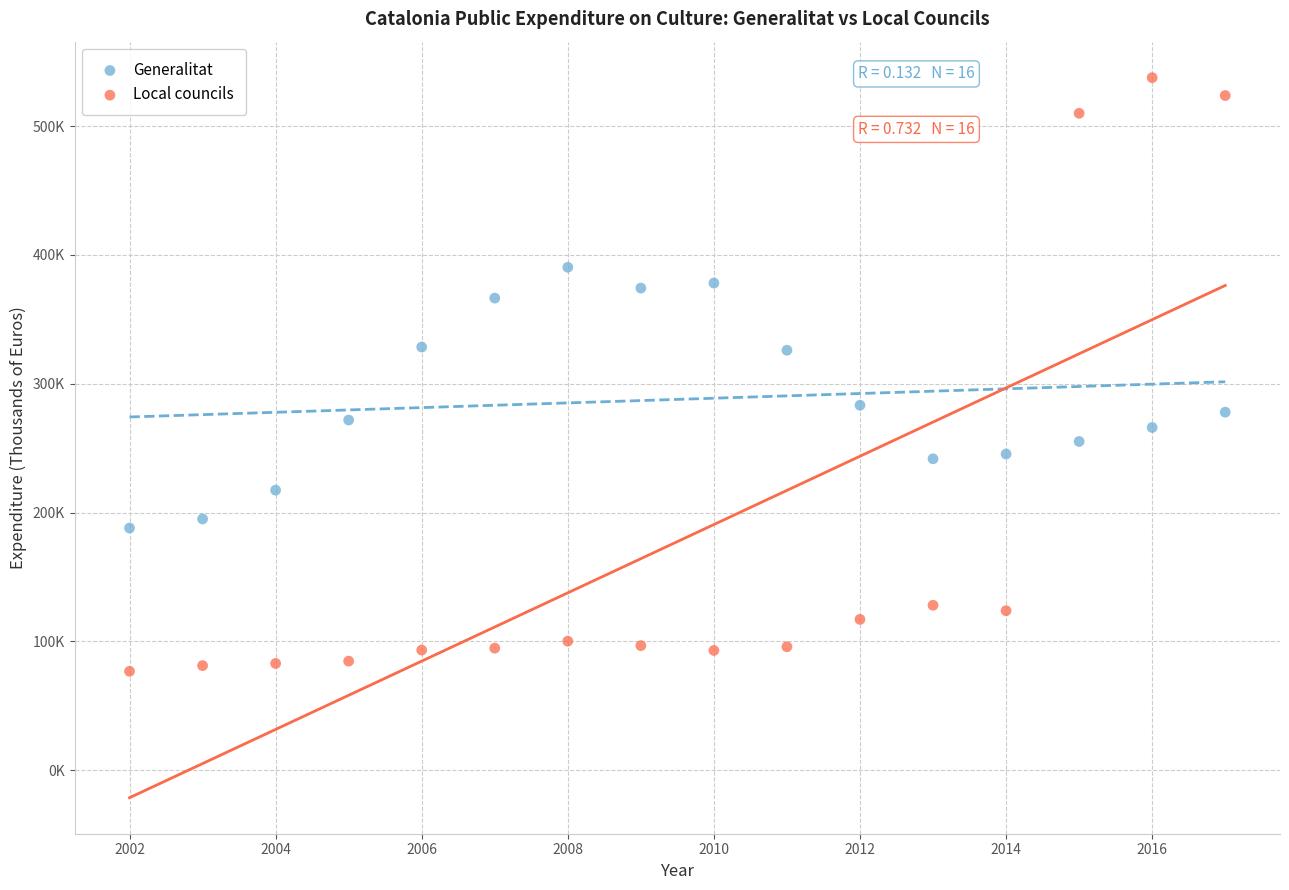

Which series contains the highest Y value?

Local councils